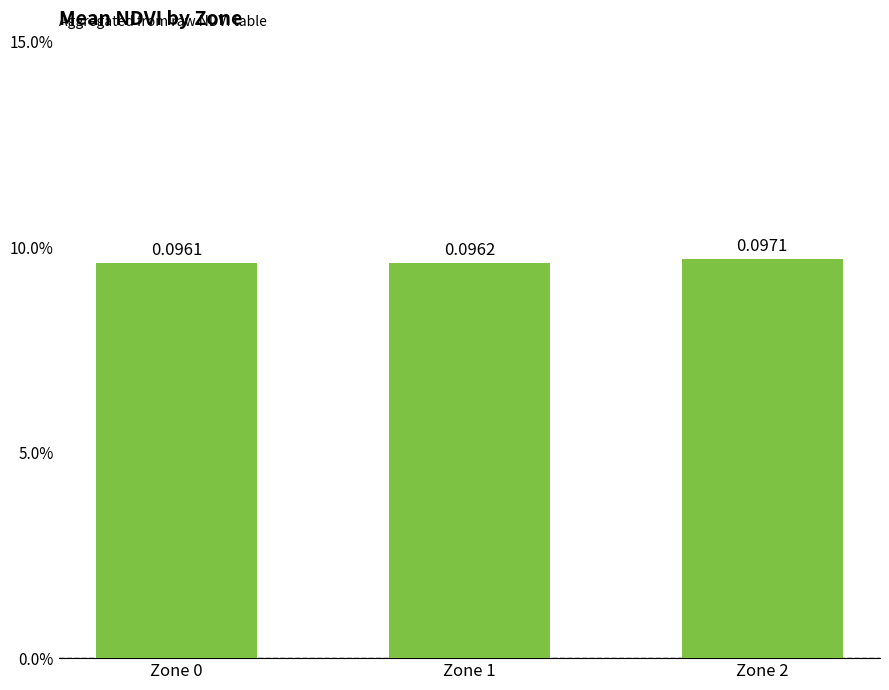

What is the sum of all values?

0.3